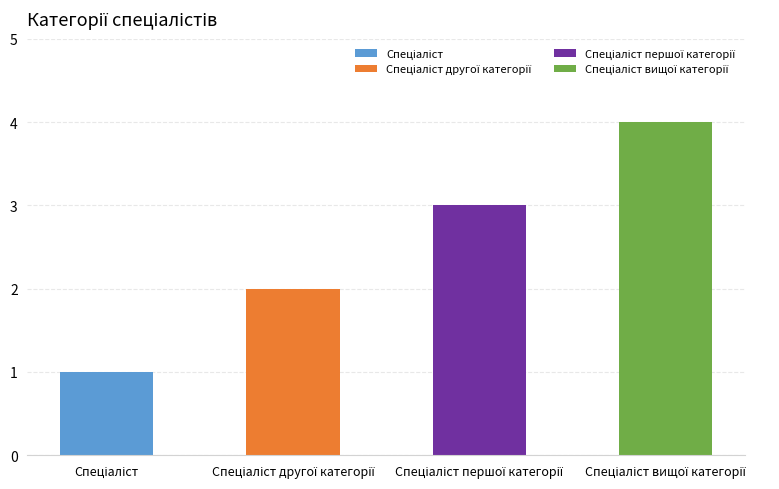

What is the sum of all values?

10